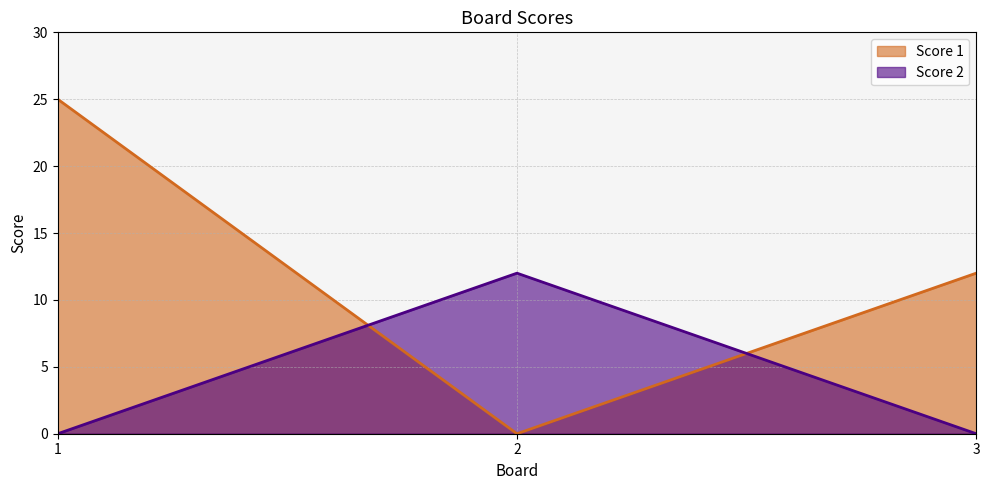

Reading left to right, transcribe all the data shown in this chart.

Score 1: 25	0	12
Score 2: 0	12	0